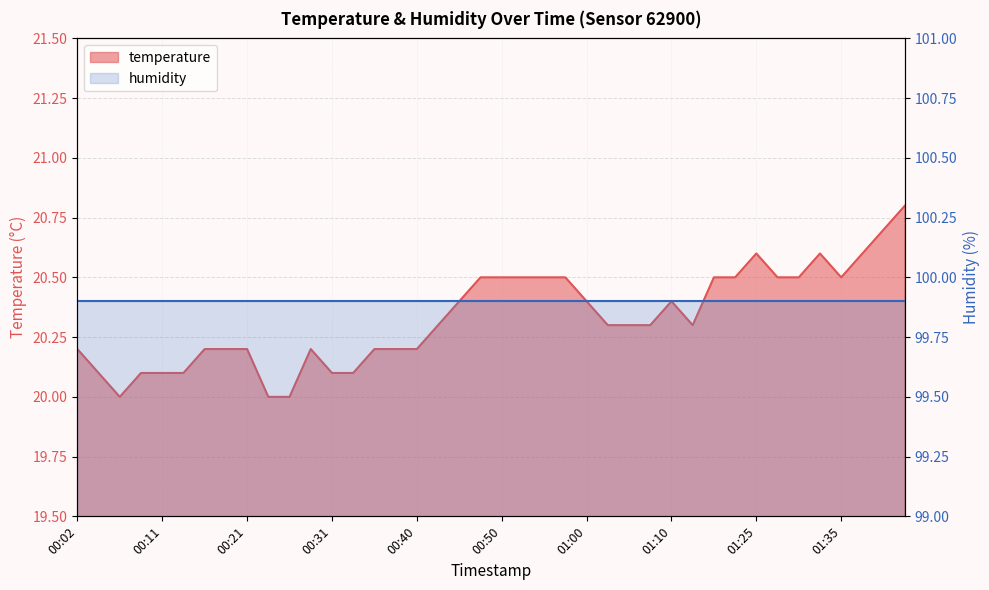

Is it true that the value at 01:07 is 32.5?

False